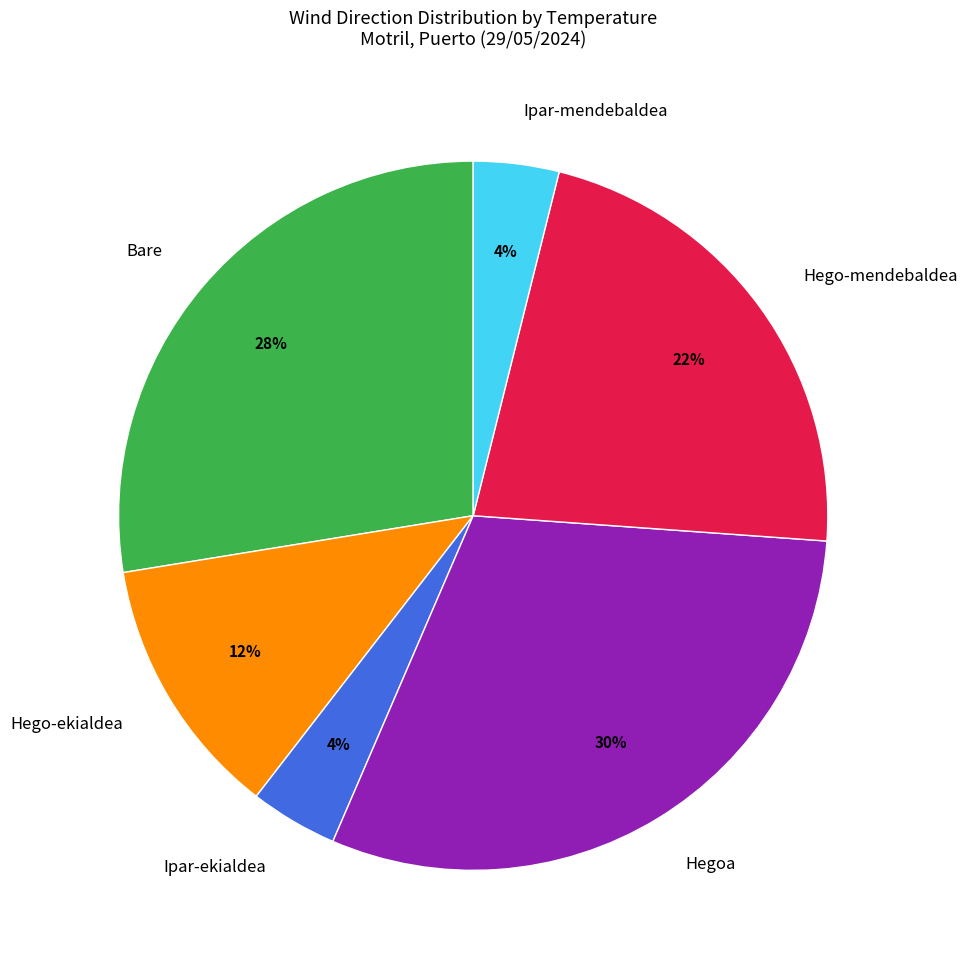

What is the largest slice in the pie chart?

Hegoa